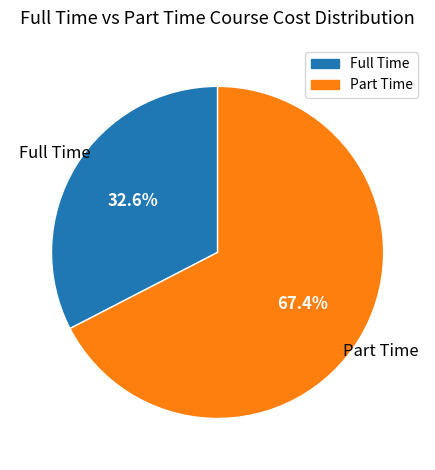

Do Part Time and Full Time together represent more than half of the pie?

Yes